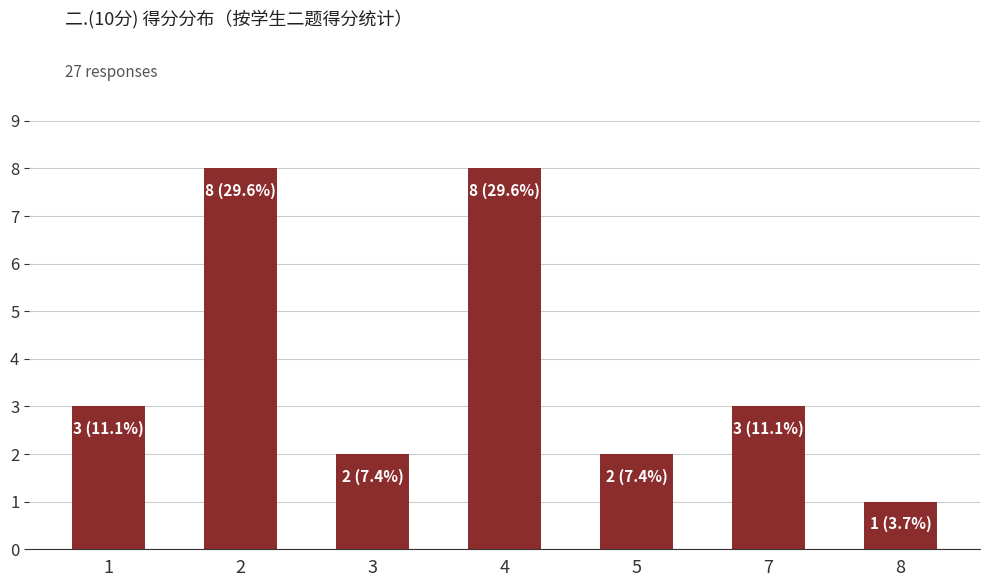

What is the sum of the values at 2 and 8?

9